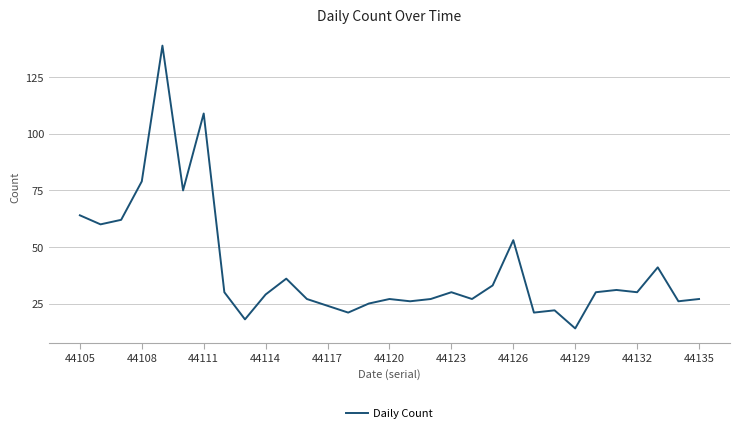

What is the sum of all values?

1263